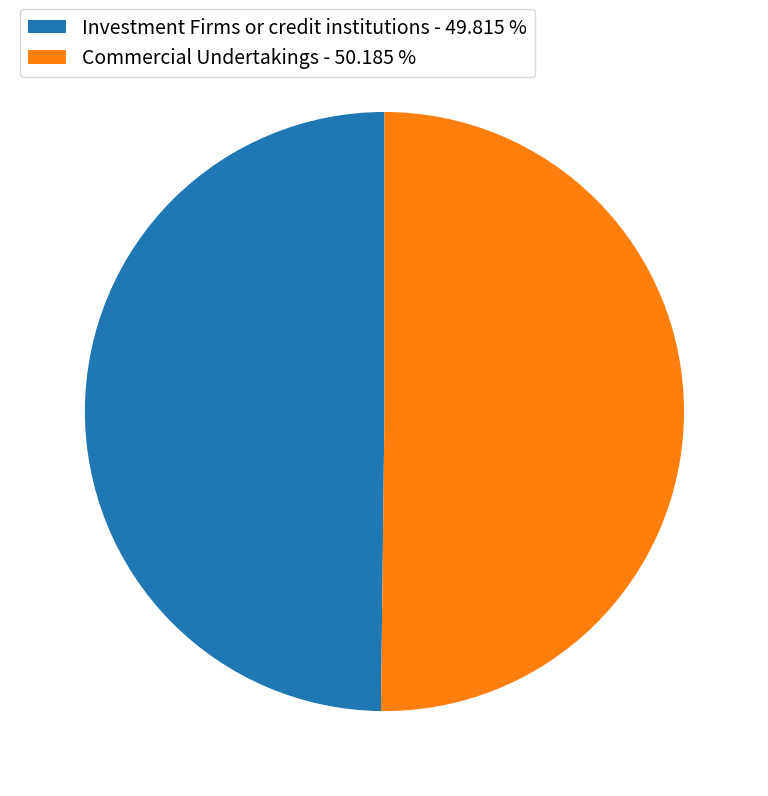

What is the ratio of the value at Investment Firms or credit institutions - 49.815 % to the value at Commercial Undertakings - 50.185 %?

1.0